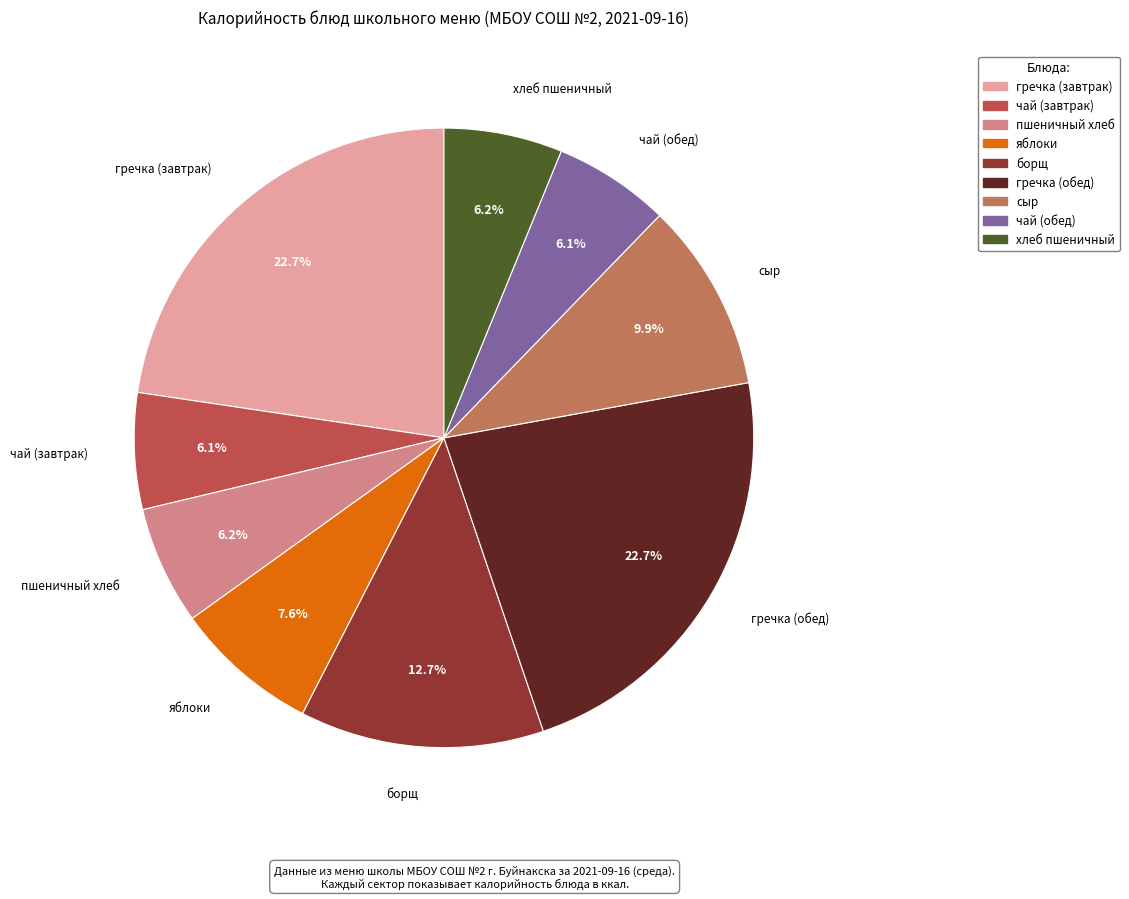

To the nearest percent, what percentage of the pie is пшеничный хлеб?

6%